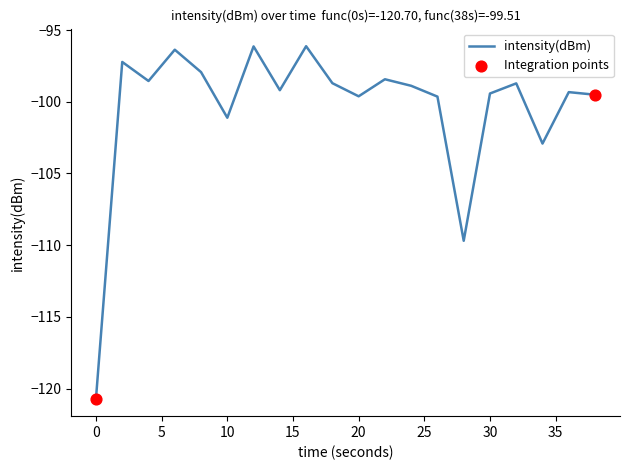

What is the greatest value displayed?

-96.1